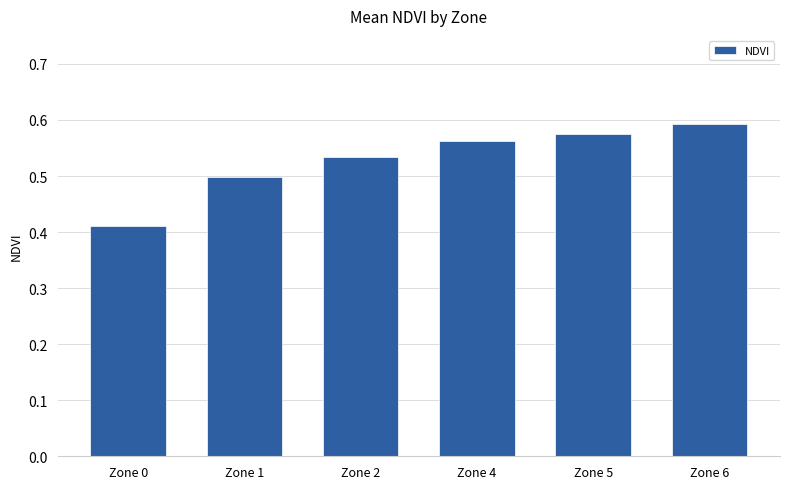

Which category has the highest value across all series?

Zone 6